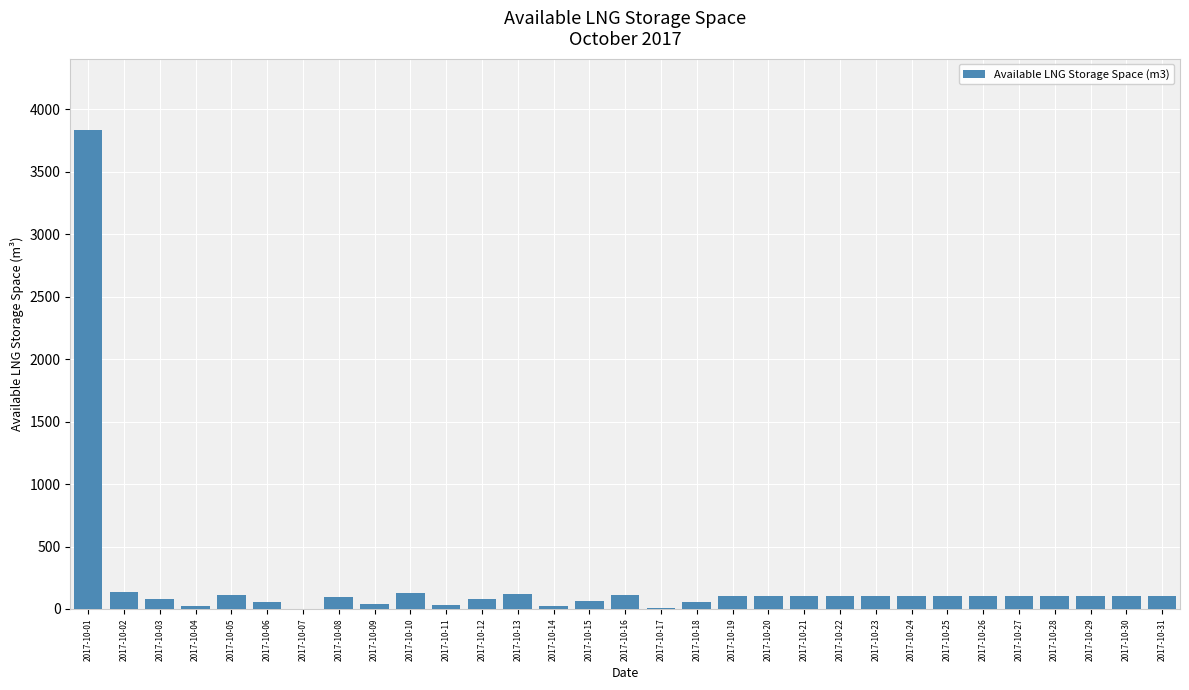

Is it true that the value at 2017-10-28 is 103?

True